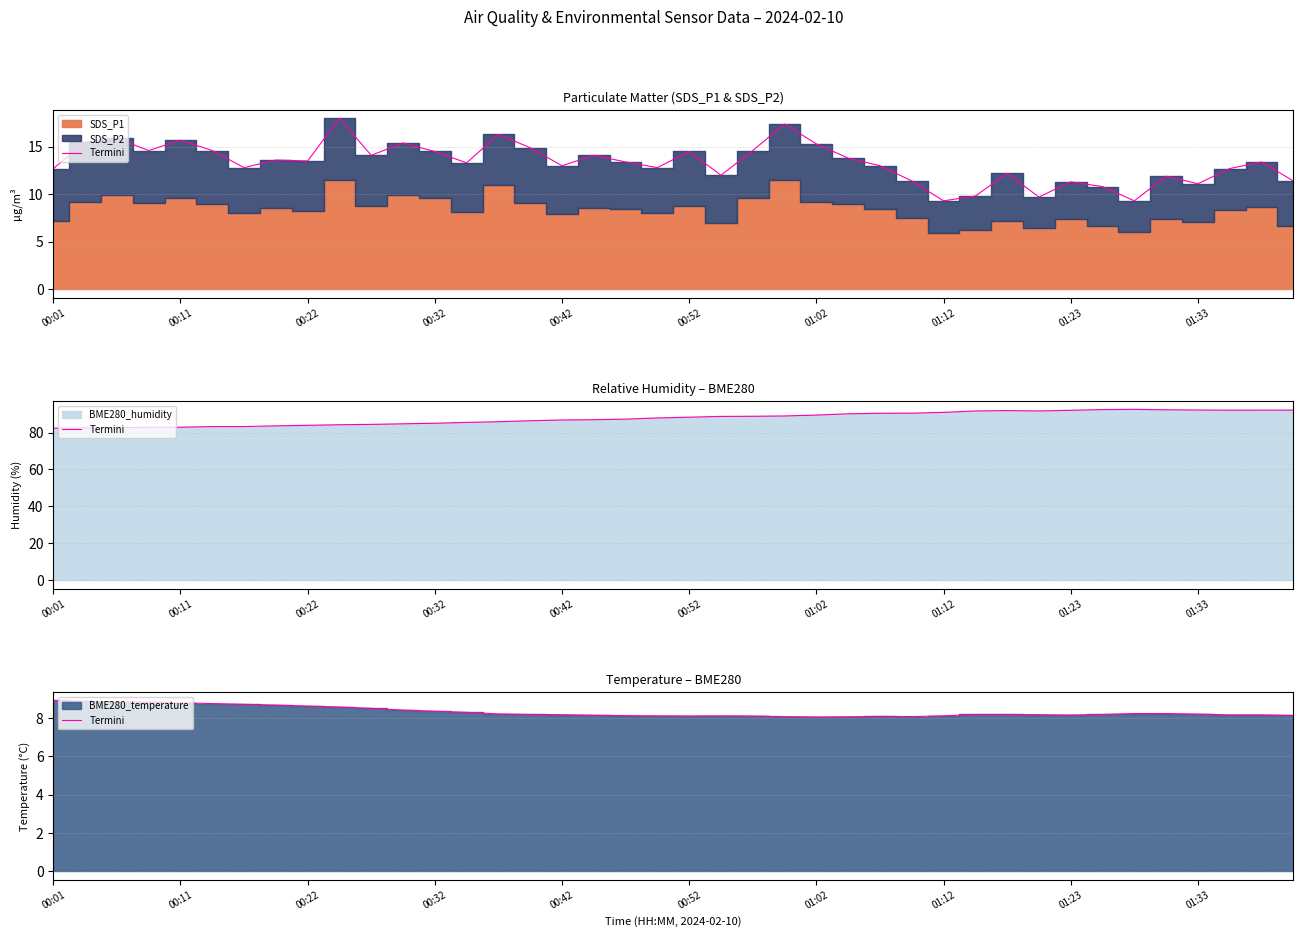

The value at 14 is 2.6. True or false?

False